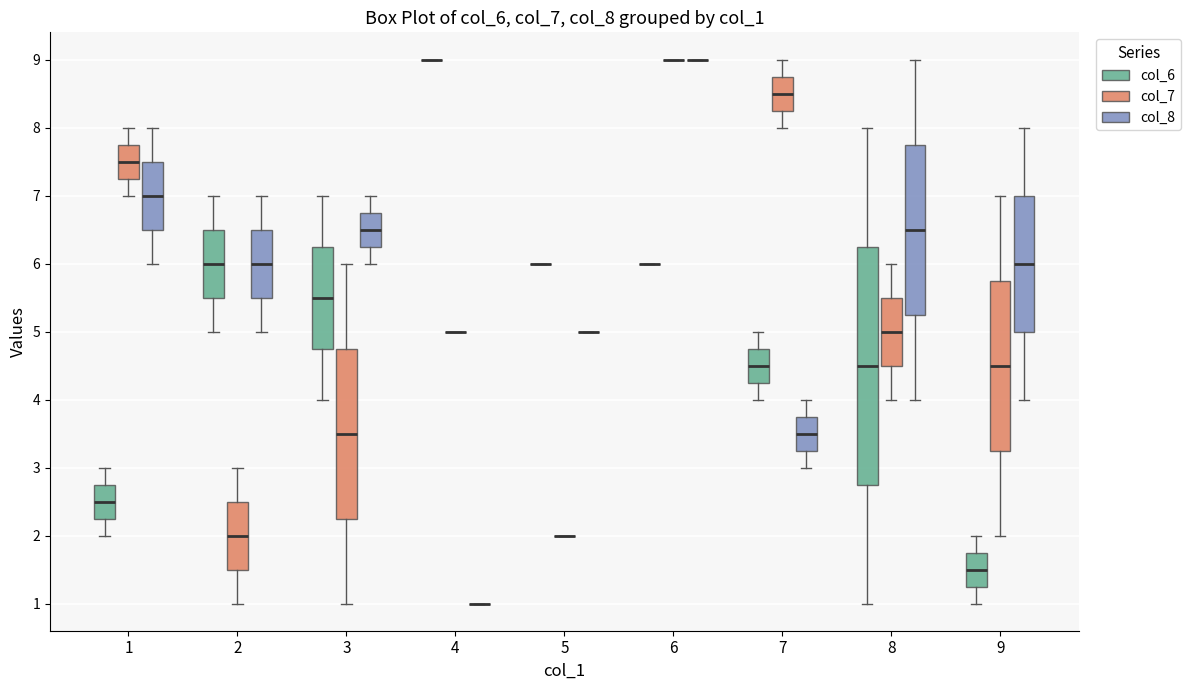

Where does the upper whisker of the box for 2 (col_8) end on the y-axis? The values are not printed on the chart, so give them approximately, as read against the axis.

7.0